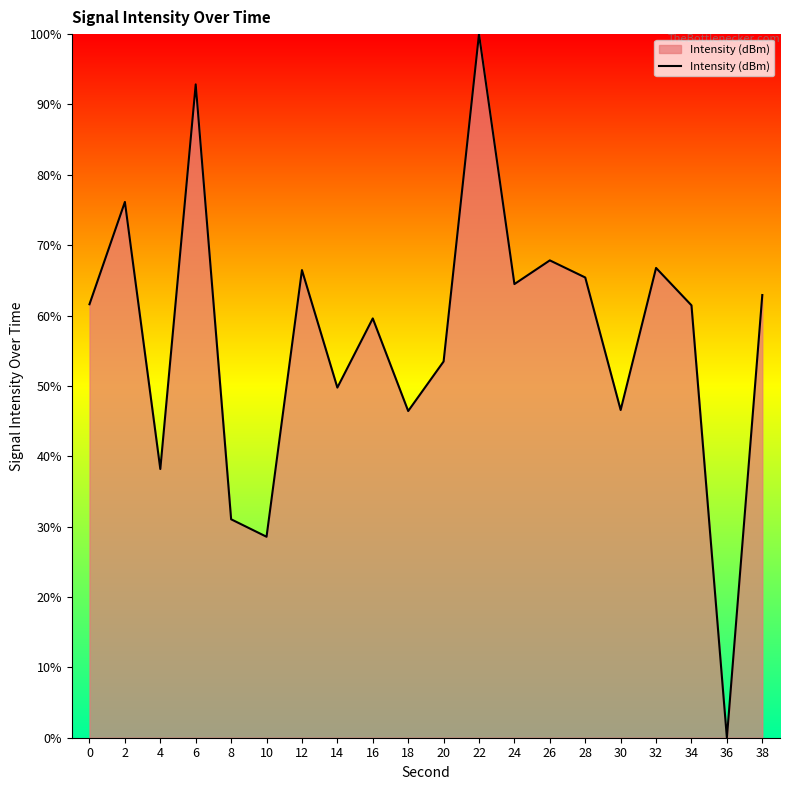

How many values are above zero?

19